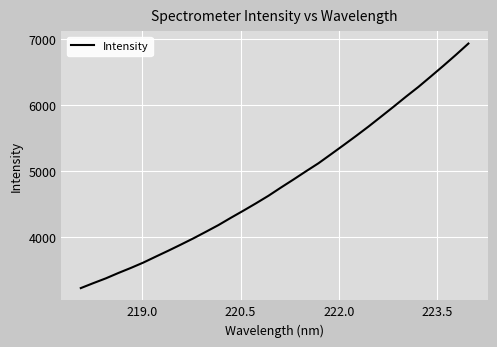

What is the greatest value displayed?

6931.8